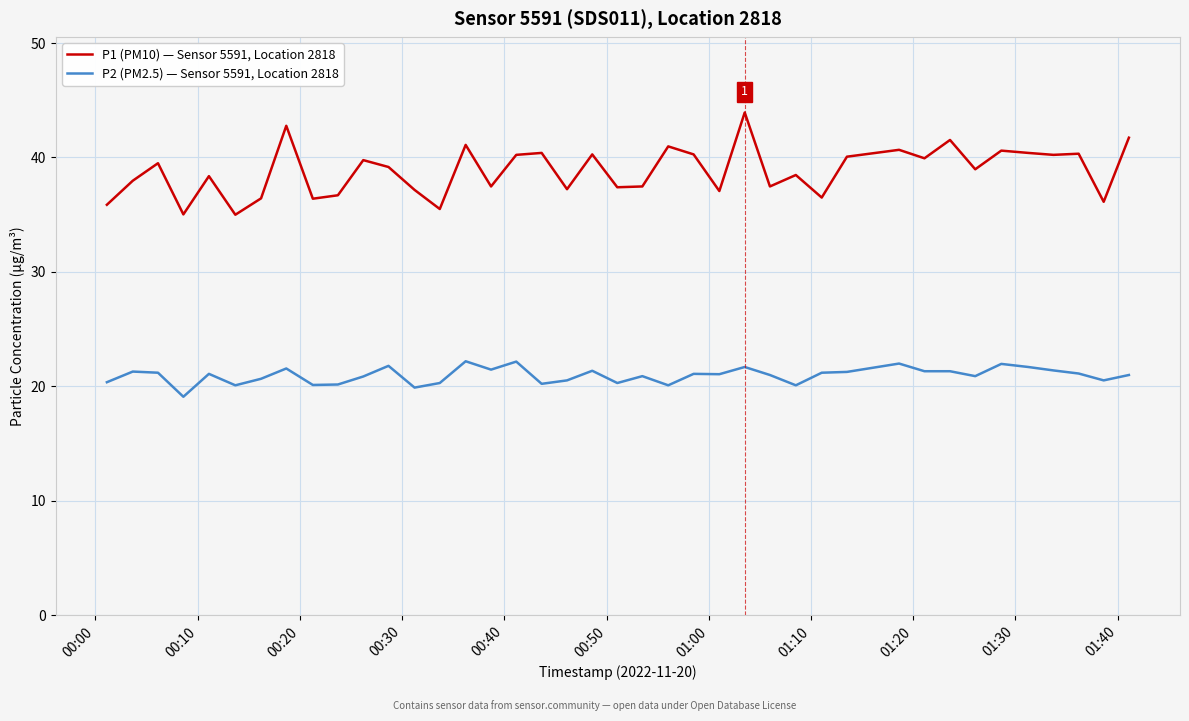

Which series has the largest total across all categories?

P1 (PM10) — Sensor 5591, Location 2818